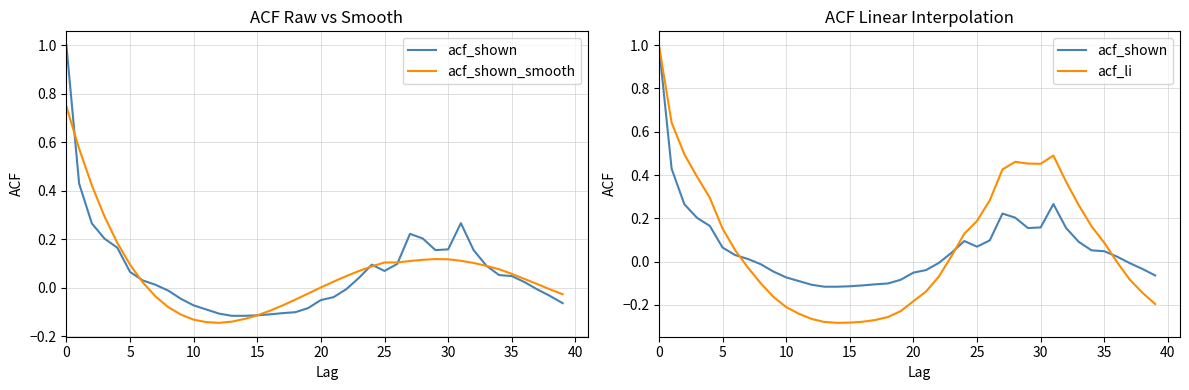

Between 22 and 16, which is larger?

22